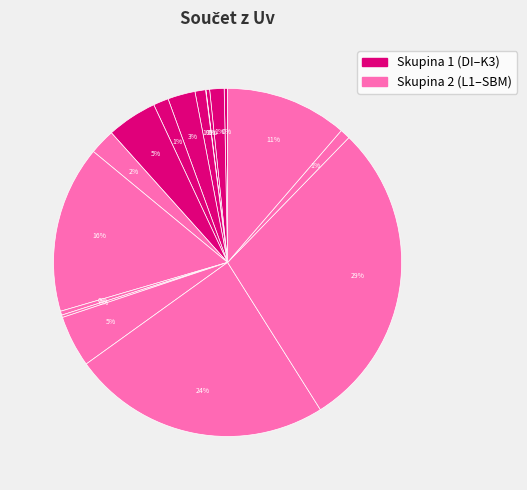

How many segments does this pie chart have?

17